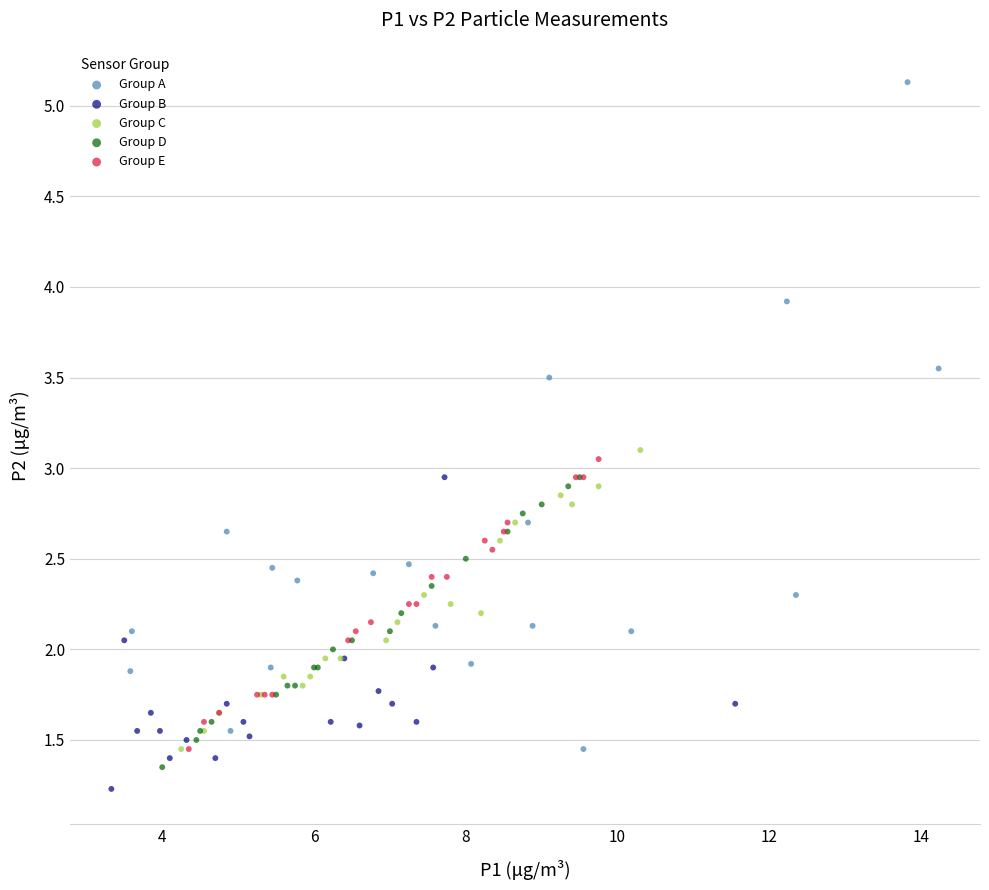

Which series reaches the maximum Y coordinate?

Group A